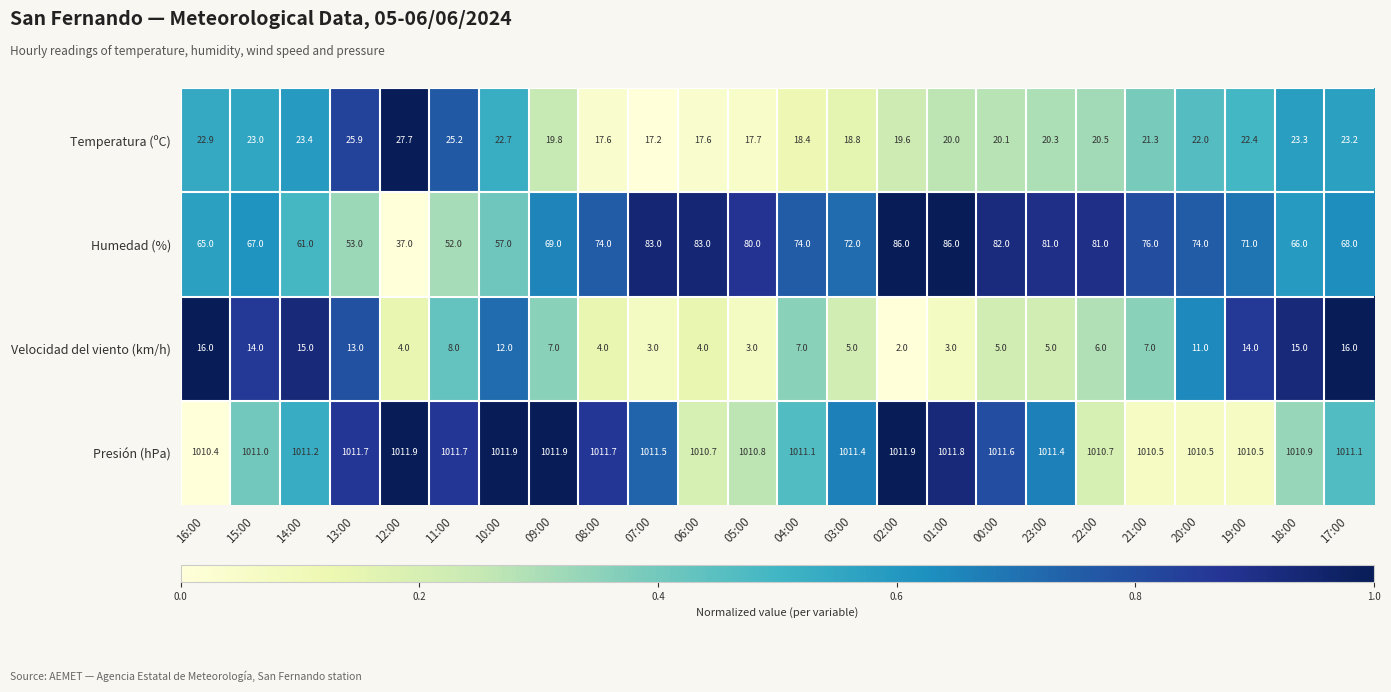

What is the difference between the maximum and minimum values in the Velocidad del viento (km/h) series?

14.0